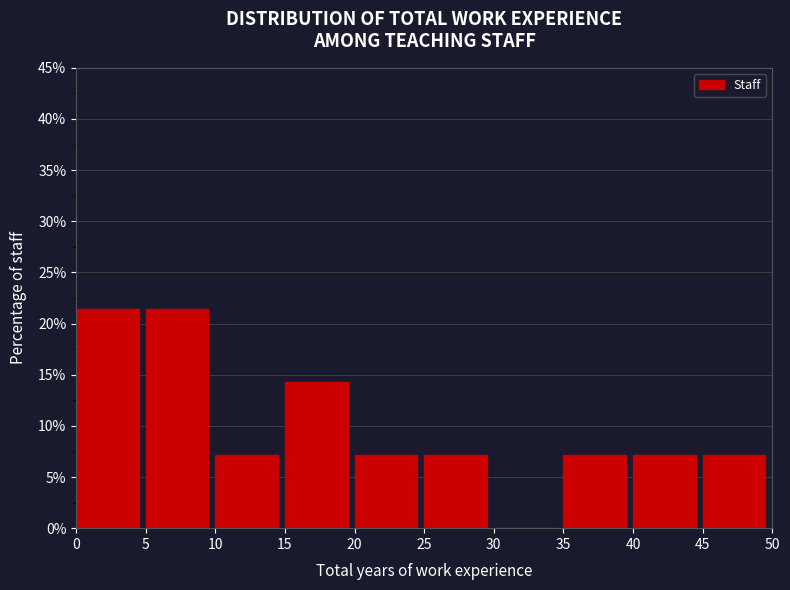

What is the height of the bar covering 15 to 20 on the x-axis? The values are not printed on the chart, so give them approximately, as read against the axis.

14.5